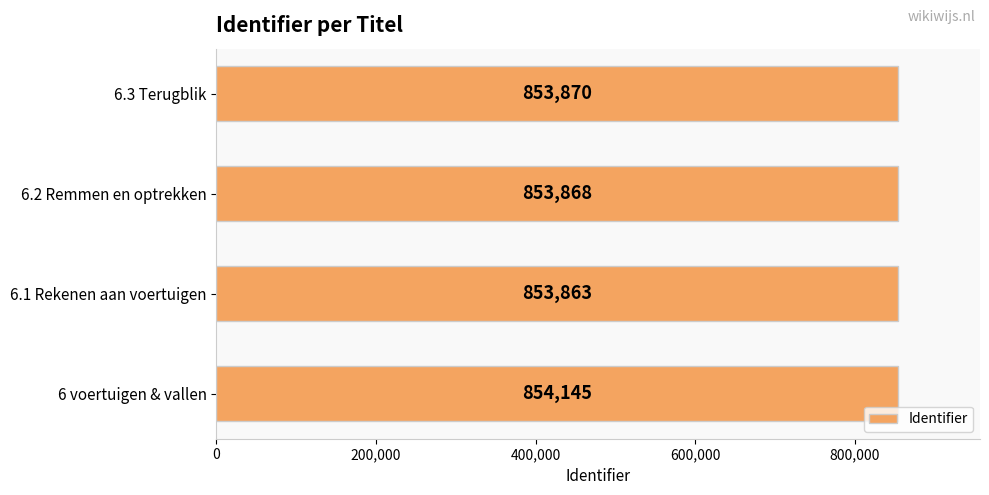

Rank the categories by value from lowest to highest.

6.1 Rekenen aan voertuigen, 6.2 Remmen en optrekken, 6.3 Terugblik, 6 voertuigen & vallen